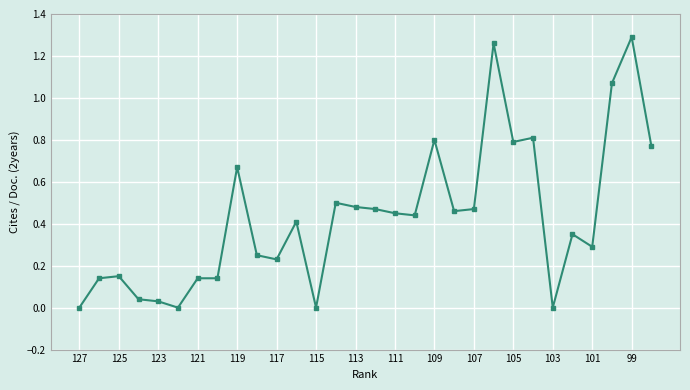

True or false: the data has more than 1 interior local peaks.

True